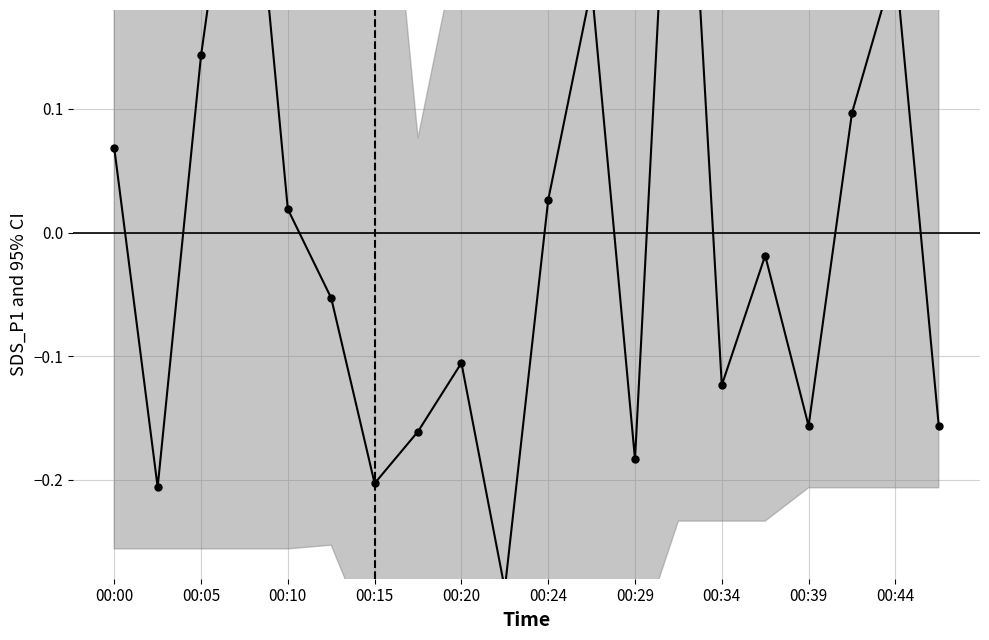

What is the minimum value shown in the chart?

-0.3